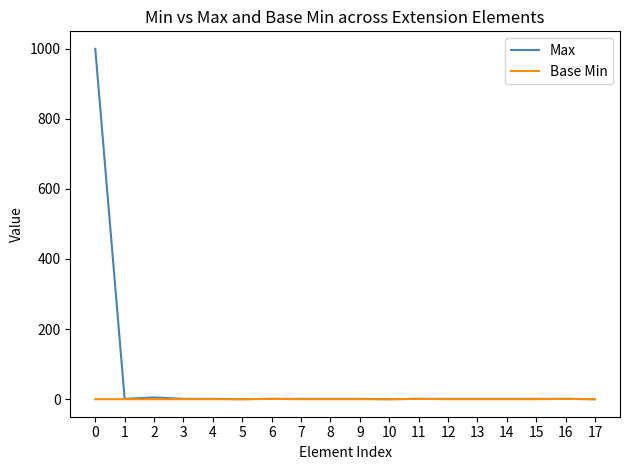

The Base Min series shows 0 at 5. True or false?

True